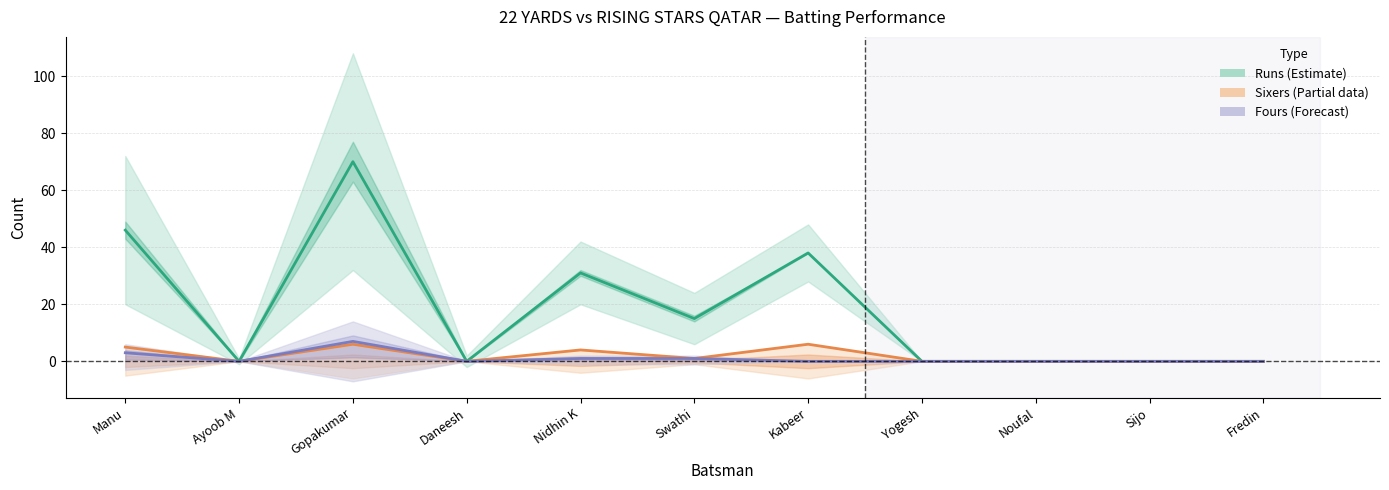

The Runs (Estimate) series shows 31 at Nidhin K. True or false?

True